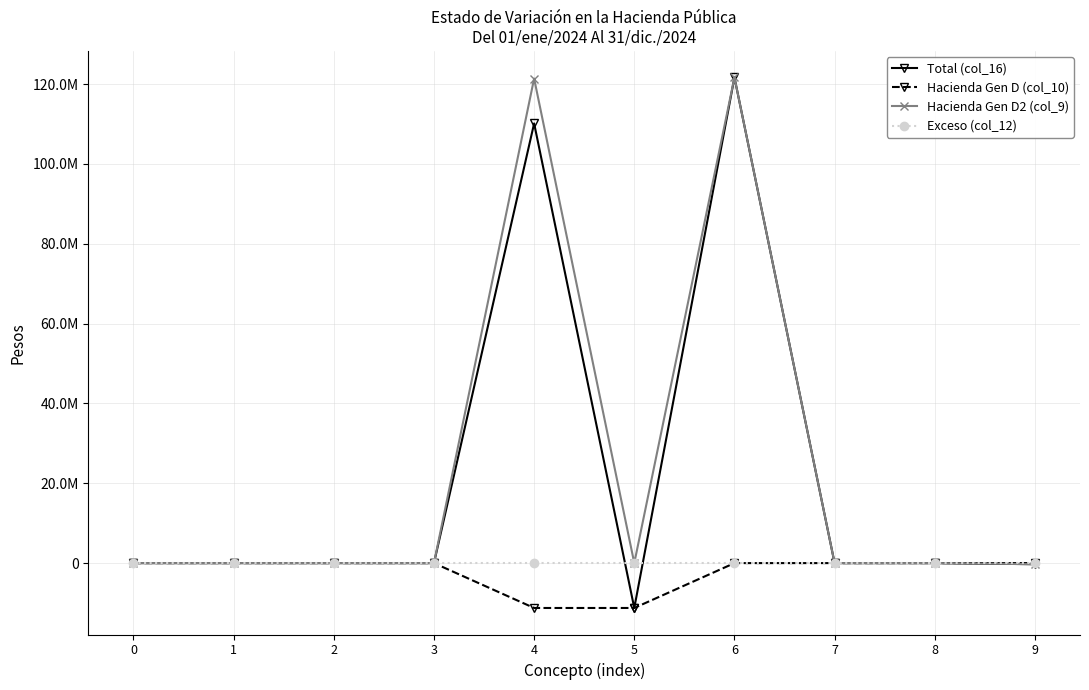

Does the chart have visible grid lines?

Yes